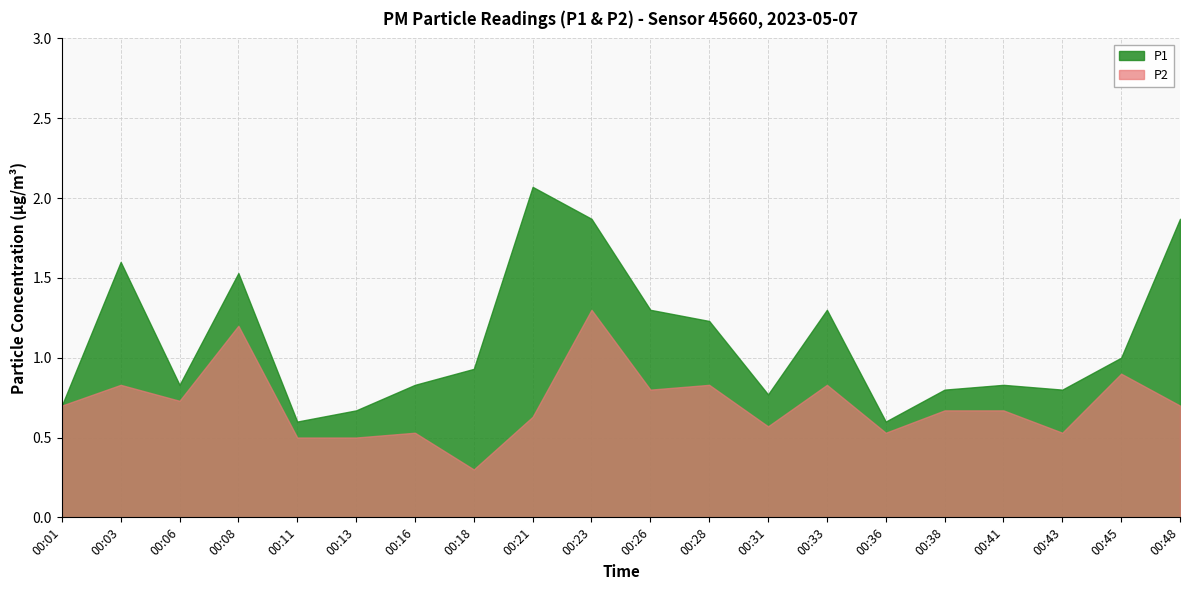

Reading left to right, list all the values displayed in this chart.

P1: 00:01=0.7	00:03=1.6	00:06=0.8	00:08=1.5	00:11=0.6	00:13=0.7	00:16=0.8	00:18=0.9	00:21=2.1	00:23=1.9	00:26=1.3	00:28=1.2	00:31=0.8	00:33=1.3	00:36=0.6	00:38=0.8	00:41=0.8	00:43=0.8	00:45=1.0	00:48=1.9
P2: 00:01=0.7	00:03=0.8	00:06=0.7	00:08=1.2	00:11=0.5	00:13=0.5	00:16=0.5	00:18=0.3	00:21=0.6	00:23=1.3	00:26=0.8	00:28=0.8	00:31=0.6	00:33=0.8	00:36=0.5	00:38=0.7	00:41=0.7	00:43=0.5	00:45=0.9	00:48=0.7